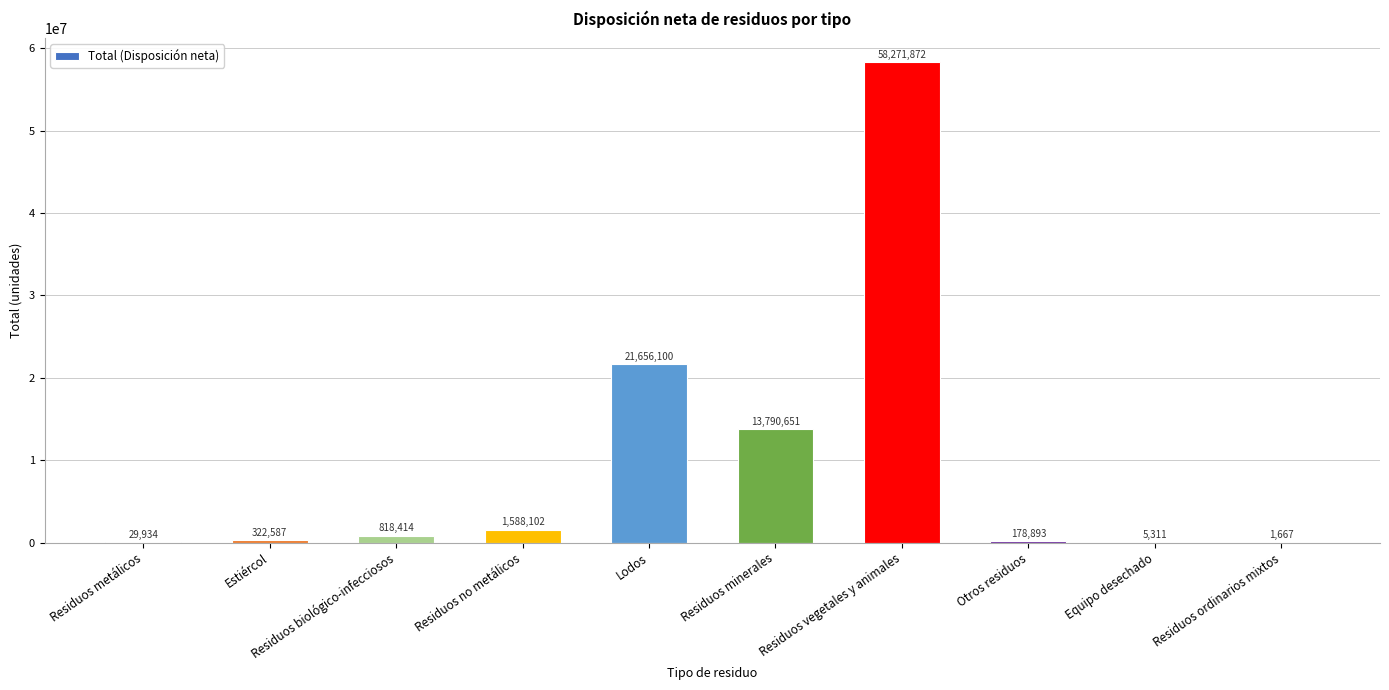

What is the ratio of the value at Residuos vegetales y animales to the value at Residuos minerales?

4.2